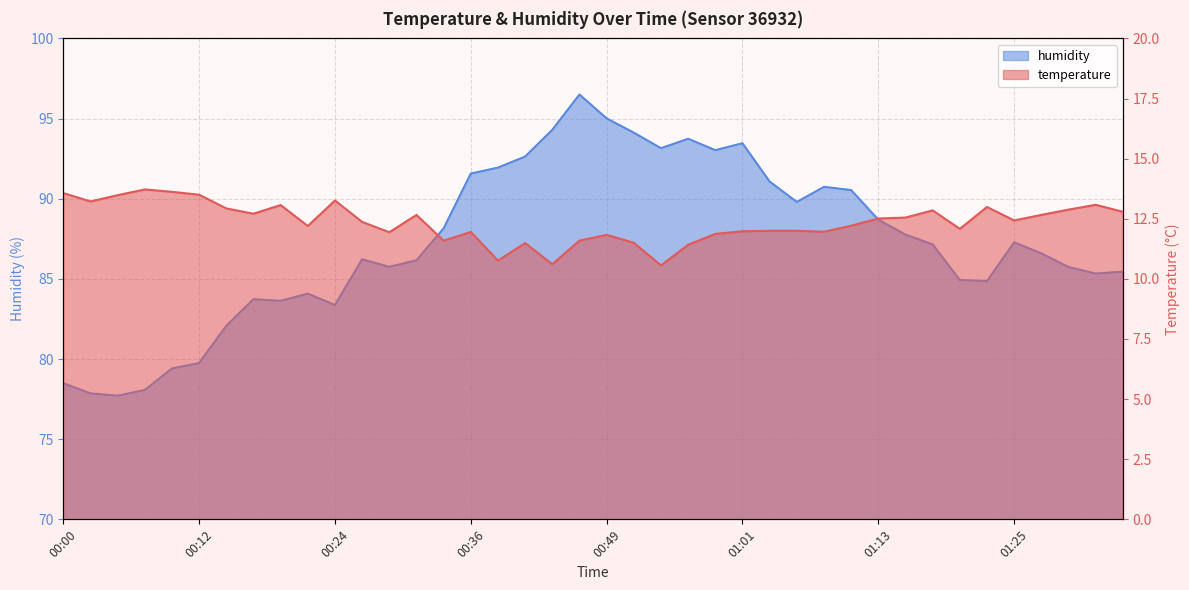

Reading left to right, extract all data points from this chart.

temperature: 13.6	13.2	13.5	13.7	13.6	13.5	12.9	12.7	13.1	12.2	13.3	12.4	11.9	12.7	11.6	11.9	10.8	11.5	10.6	11.6	11.8	11.5	10.6	11.4	11.9	12.0	12.0	12.0	12.0	12.2	12.5	12.6	12.8	12.1	13.0	12.4	12.7	12.9	13.1	12.8
humidity: 78.5	77.9	77.7	78.1	79.4	79.8	82.1	83.7	83.6	84.1	83.4	86.2	85.8	86.2	88.2	91.6	91.9	92.6	94.3	96.5	95.0	94.1	93.2	93.7	93.0	93.5	91.1	89.8	90.7	90.5	88.7	87.8	87.2	84.9	84.9	87.3	86.6	85.7	85.3	85.5